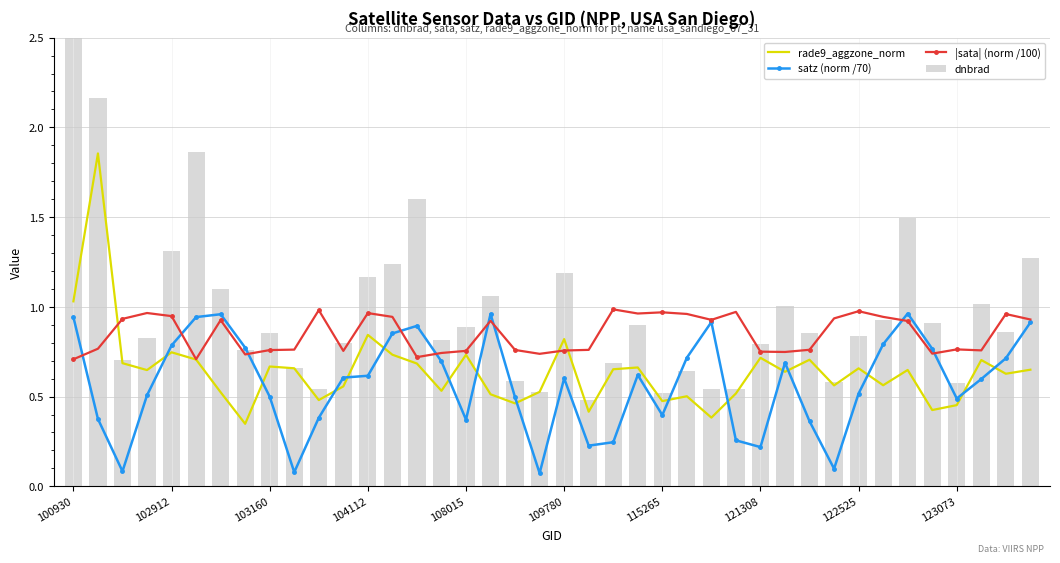

Rank the series by their average value, from lowest to highest.

satz (norm /70), rade9_aggzone_norm, |sata| (norm /100), dnbrad